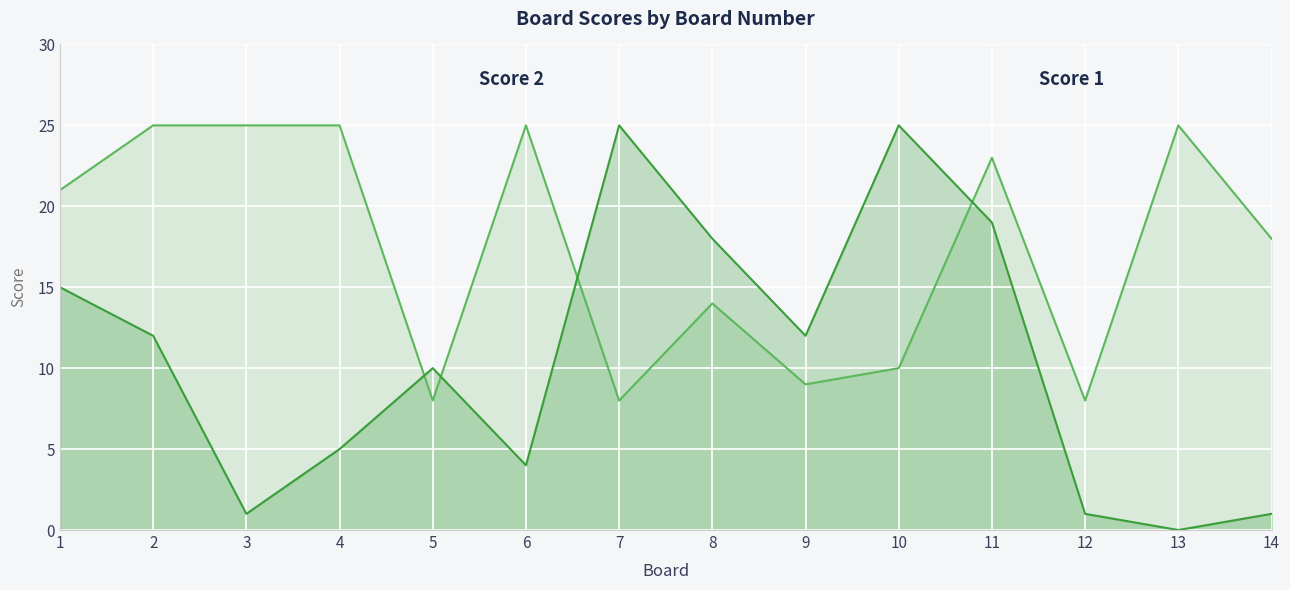

Read the Score 2 value at 6, to the nearest 5.

5